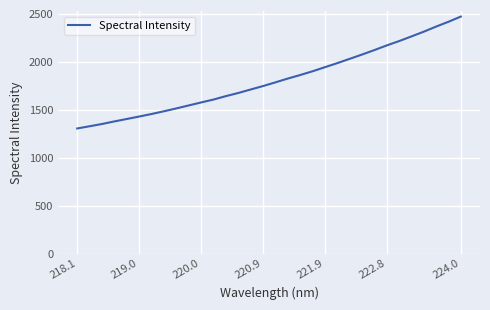

What is the maximum value shown in the chart?

2472.6